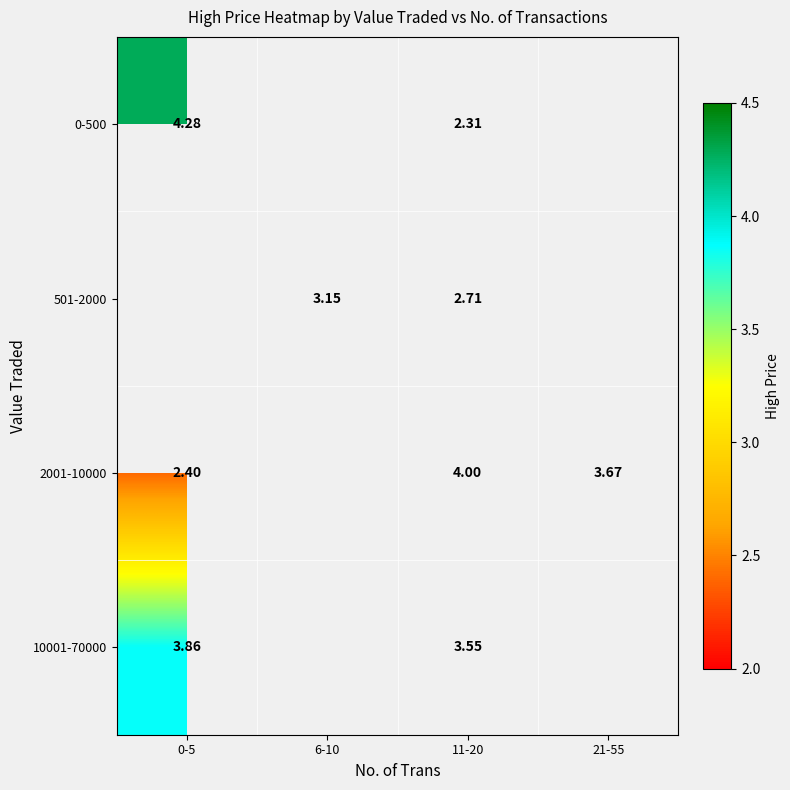

What is the highest value of the 10001-70000 series?

3.9